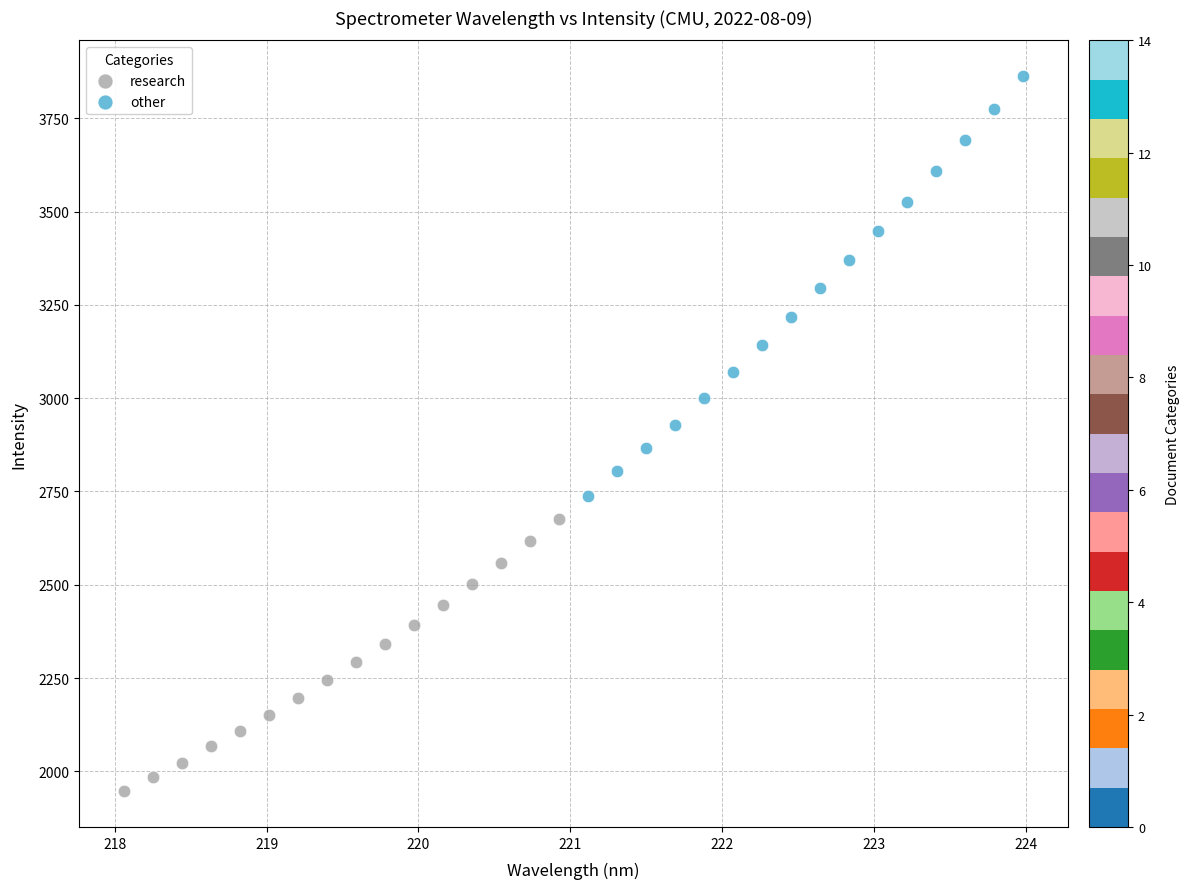

Which series contains the lowest Y value?

research